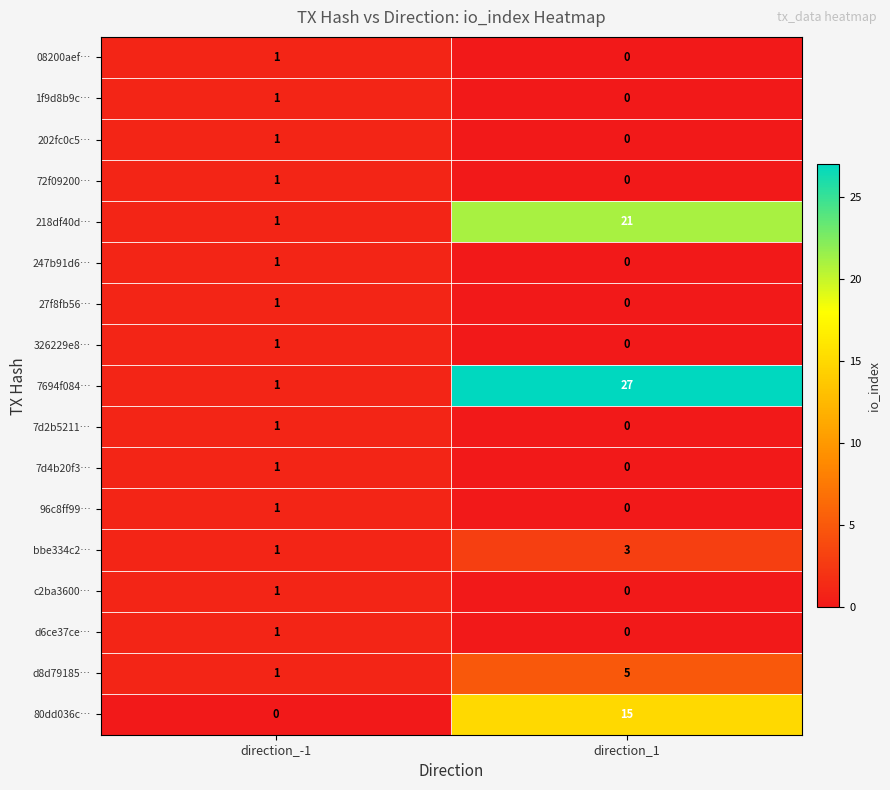

What is the difference between the maximum and minimum values in the 80dd036c… series?

15